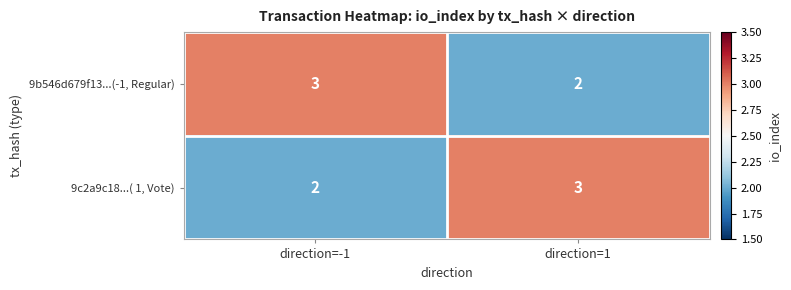

Is it true that 9c2a9c18...( 1, Vote) equals 3 at direction=-1?

False